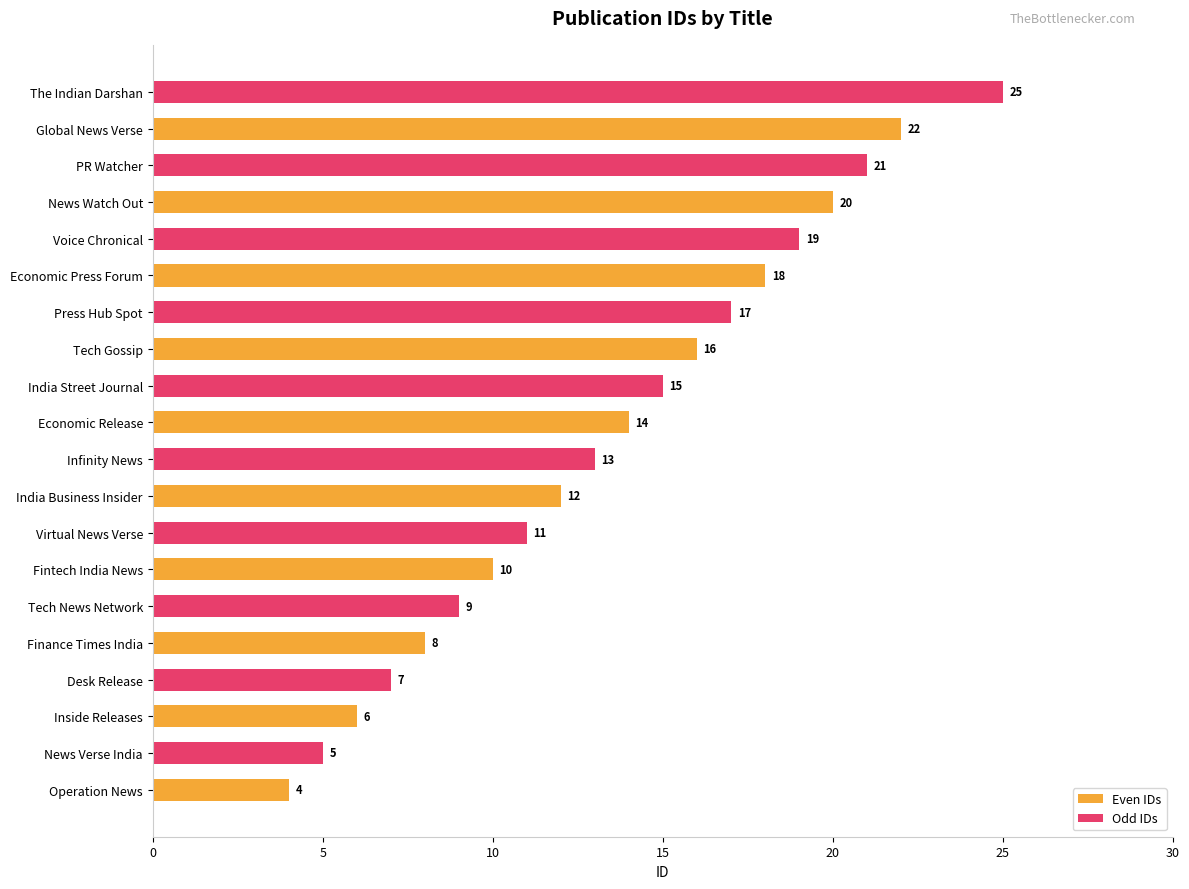

What is the smallest value displayed?

4